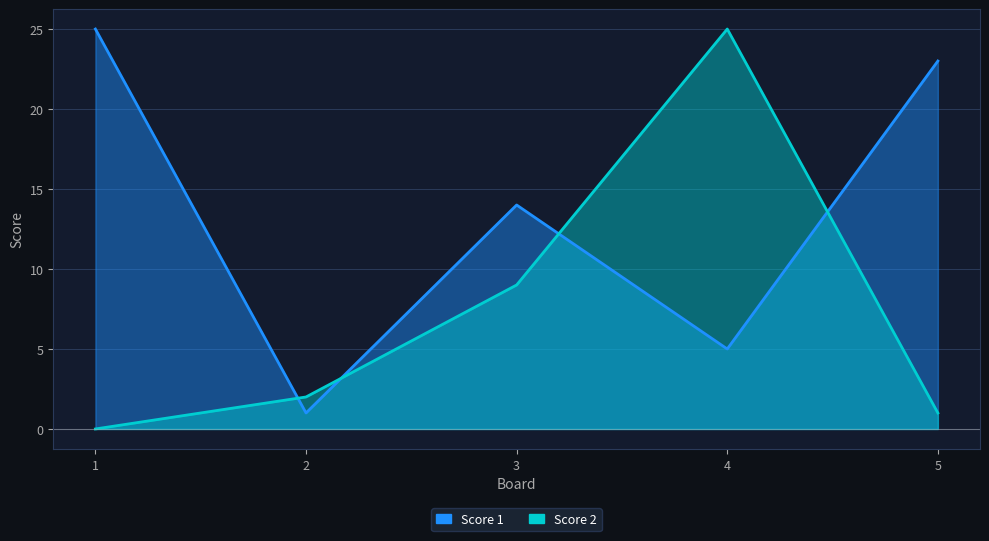

List the series in order of their peak value, highest first.

Score 1, Score 2